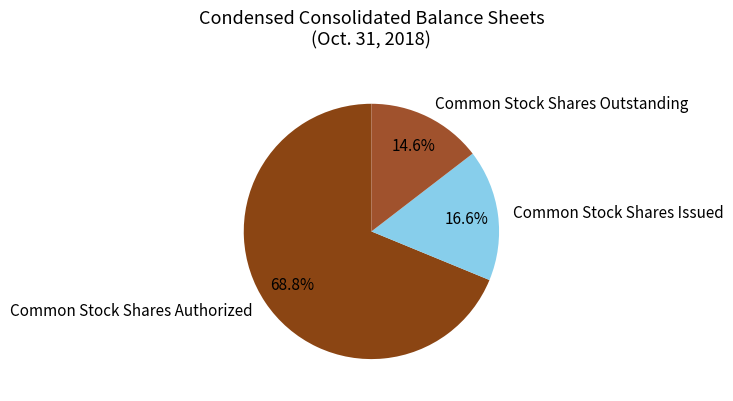

Rank the categories by value from highest to lowest.

Common Stock Shares Authorized, Common Stock Shares Issued, Common Stock Shares Outstanding